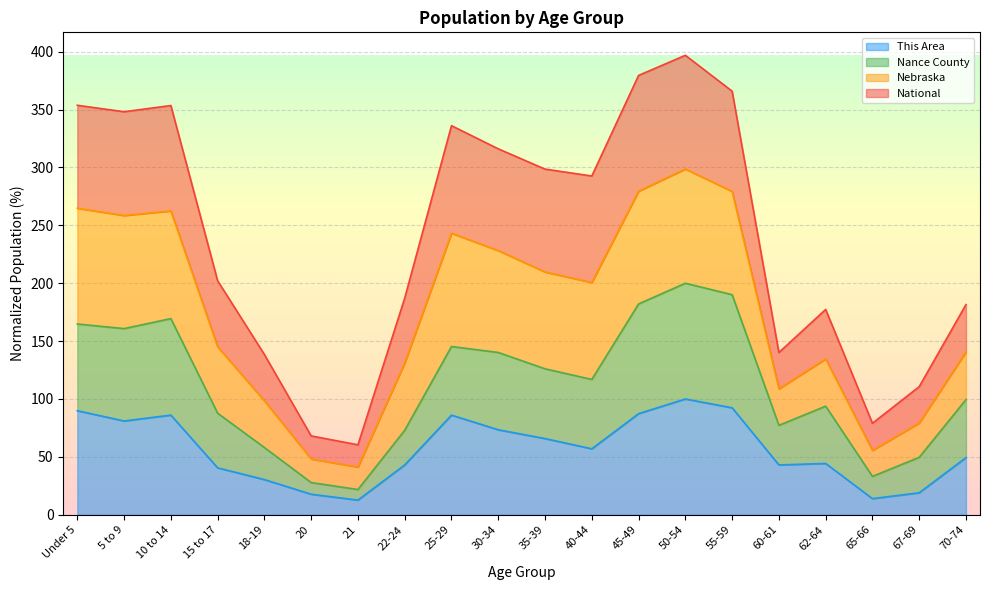

The value of This Area at 18-19 is 30.4. True or false?

True